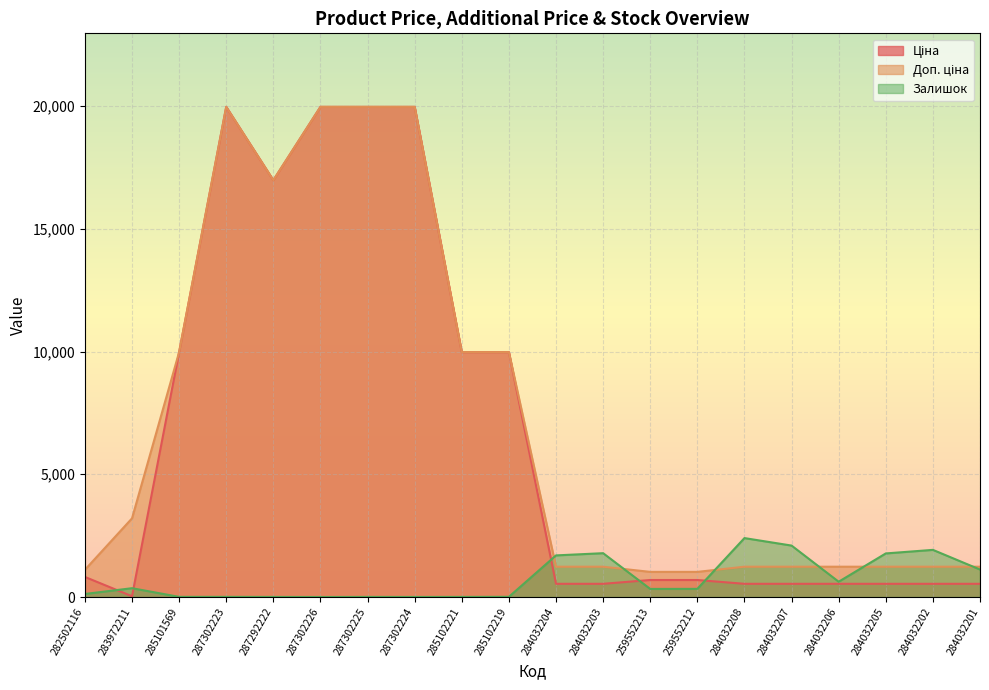

What is the difference between the maximum and minimum values in the Доп. ціна series?

18939.5